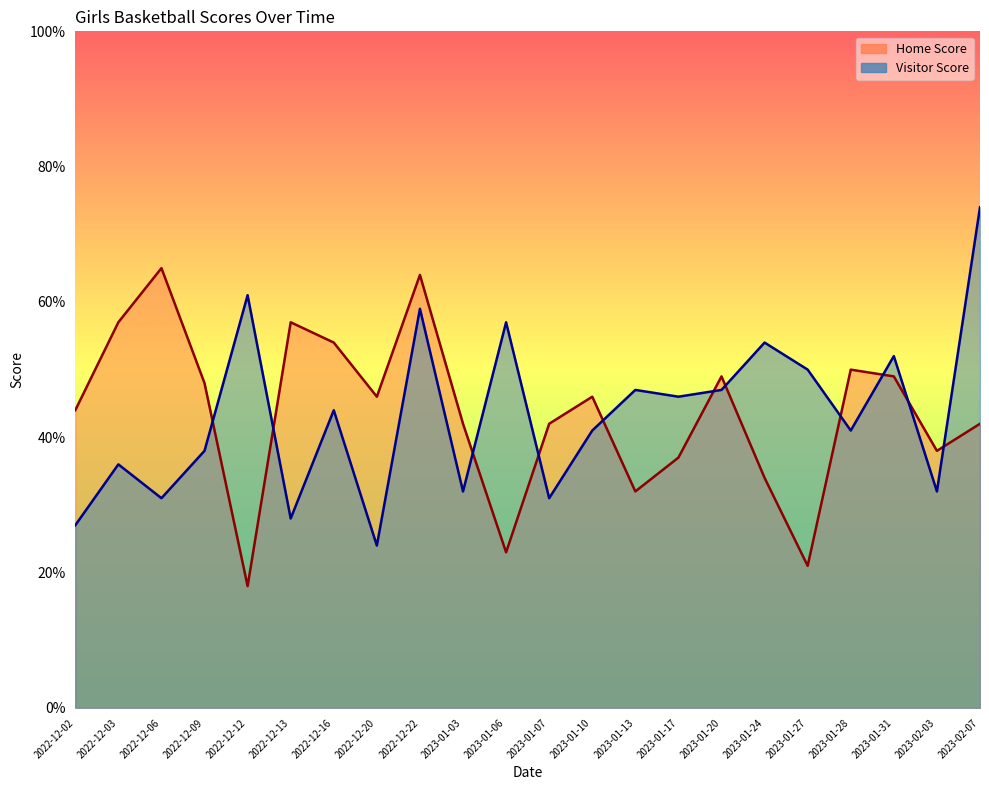

What is the difference between the Home Score values at 2023-01-17 and 2022-12-09?

11